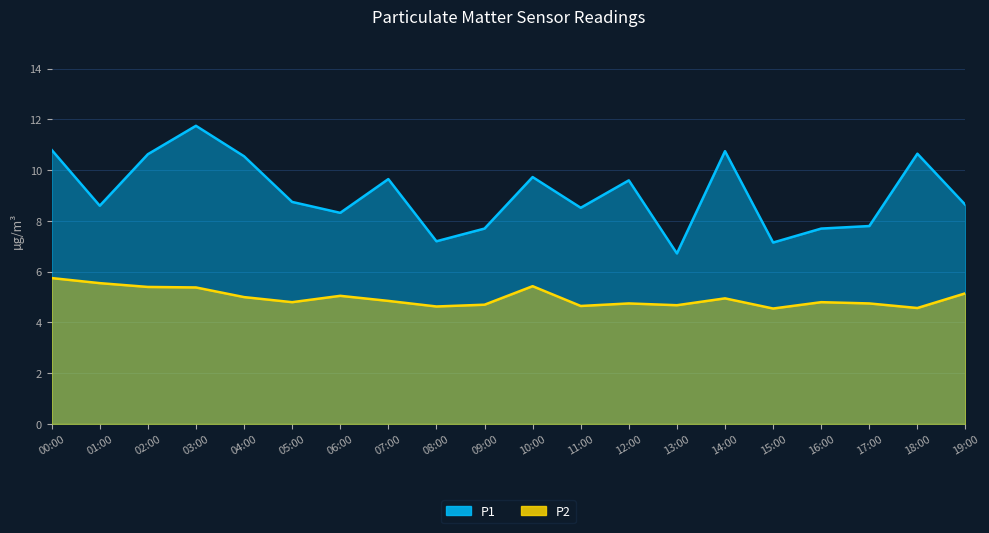

How many interior local valleys does the P1 series have?

6